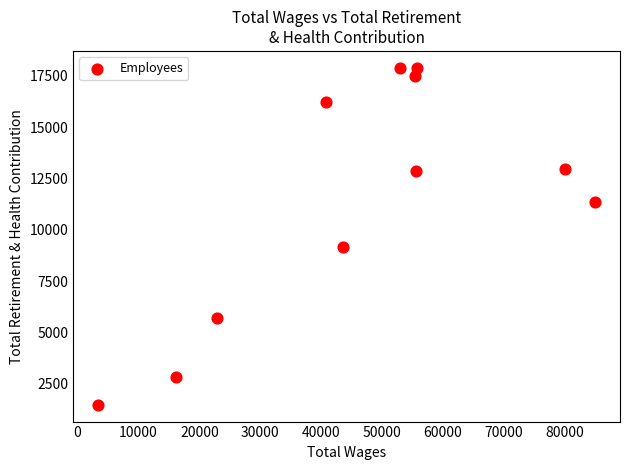

What Y value in the scatter plot is closest to 9687?

9149